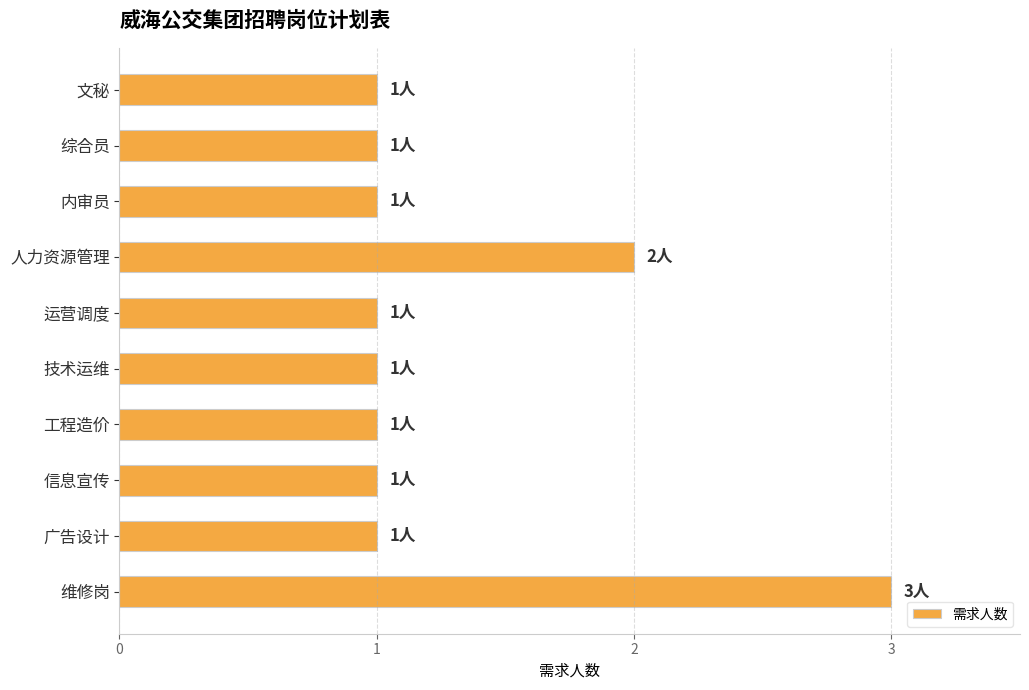

What is the maximum value shown in the chart?

3